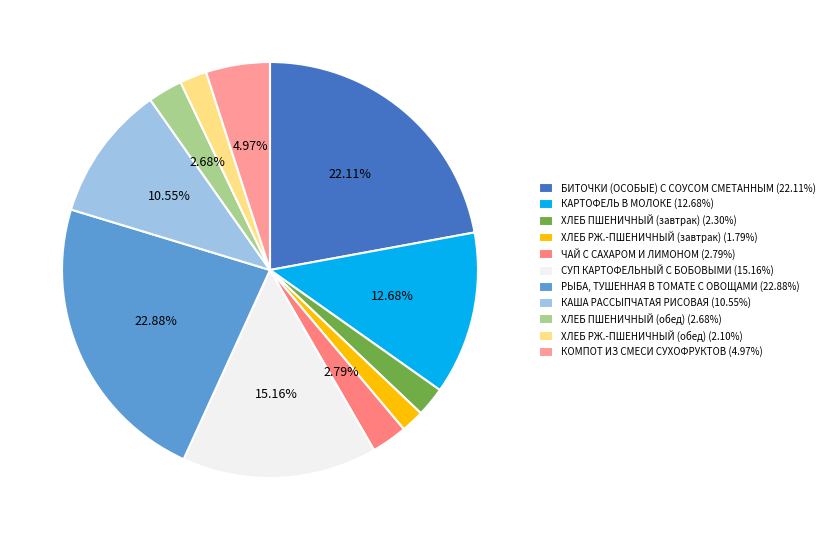

Is ЧАЙ С САХАРОМ И ЛИМОНОМ the majority of the pie?

No